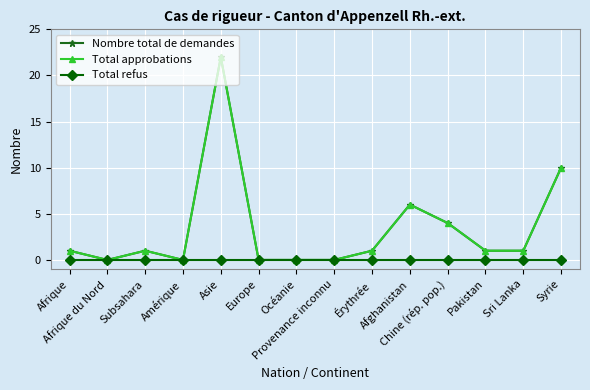

Reading left to right, what are all the values shown in this chart?

Nombre total de demandes: 1	0	1	0	22	0	0	0	1	6	4	1	1	10
Total approbations: 1	0	1	0	22	0	0	0	1	6	4	1	1	10
Total refus: 0	0	0	0	0	0	0	0	0	0	0	0	0	0